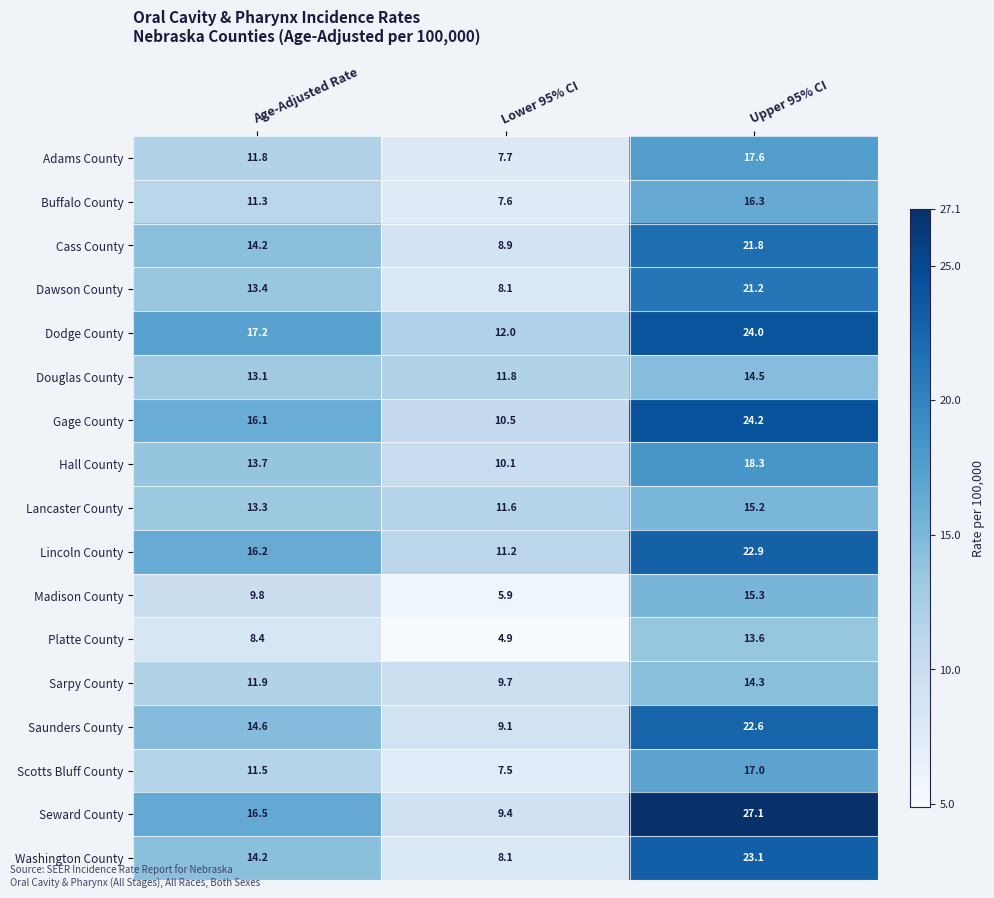

Is it true that Platte County equals 1.8 at Lower 95% CI?

False